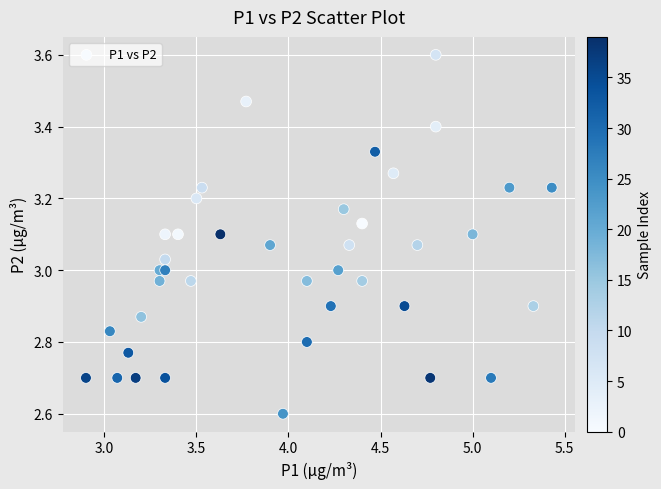

What is the range of X values (max minus min)?

2.5